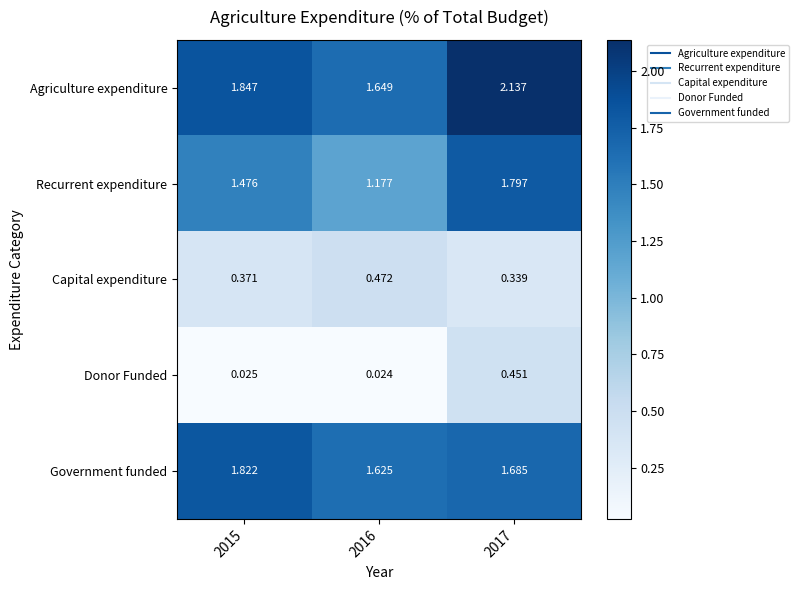

Which series has the widest spread of values?

Recurrent expenditure